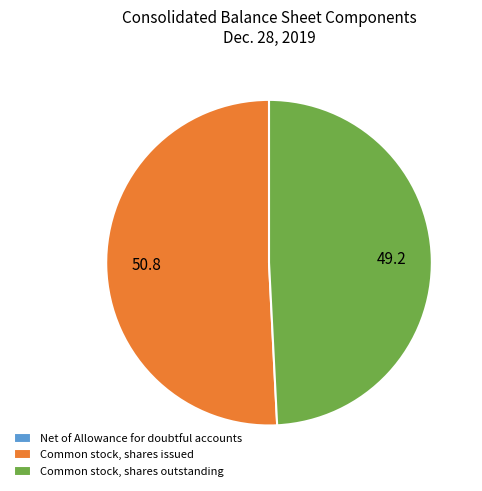

Is it true that Common stock, shares outstanding is 41% of the pie?

False